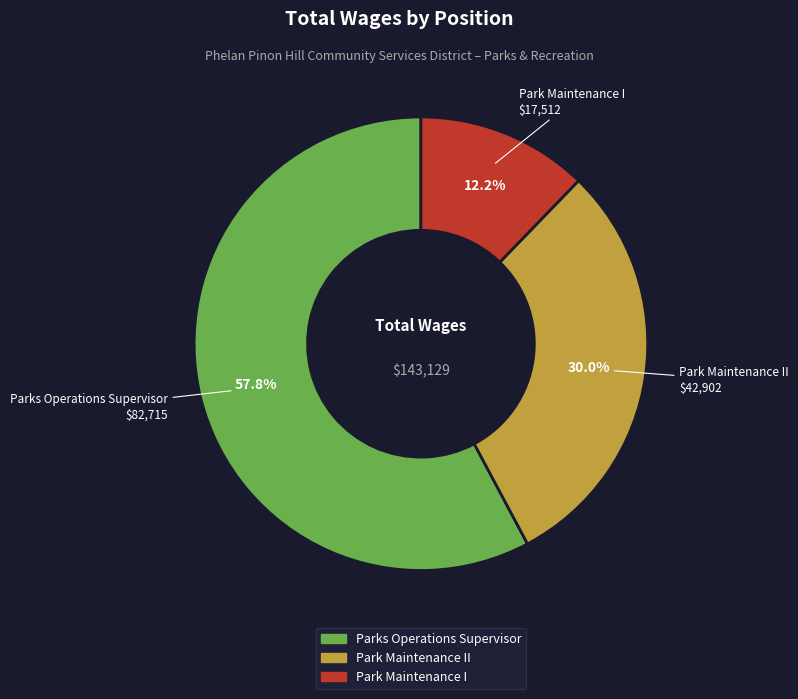

How many slices are in this pie chart?

3